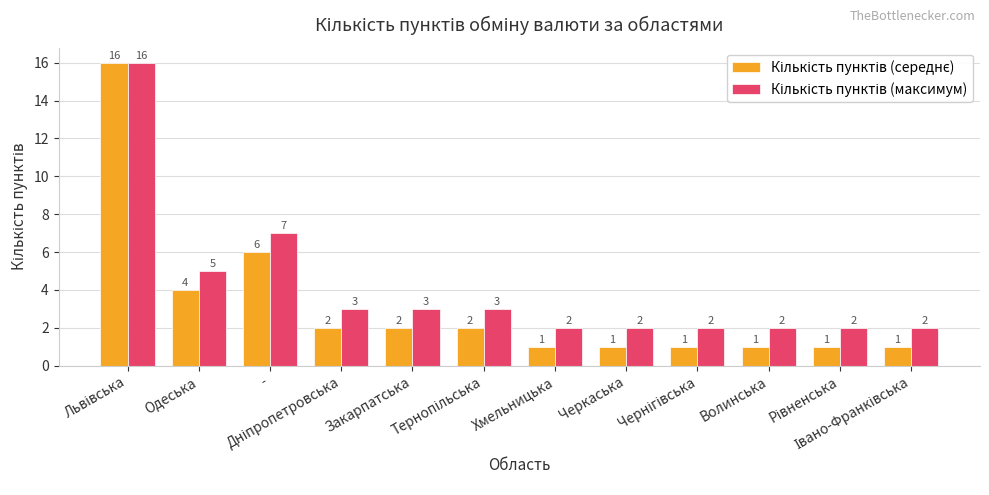

At how many categories does at least one series exceed 4?

3